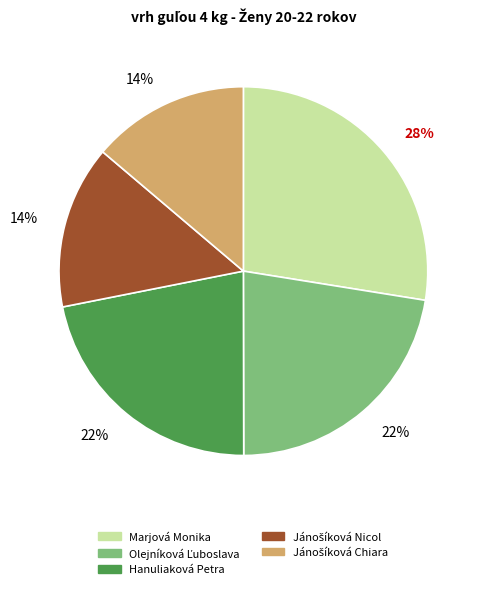

Which slice is the largest?

Marjová Monika